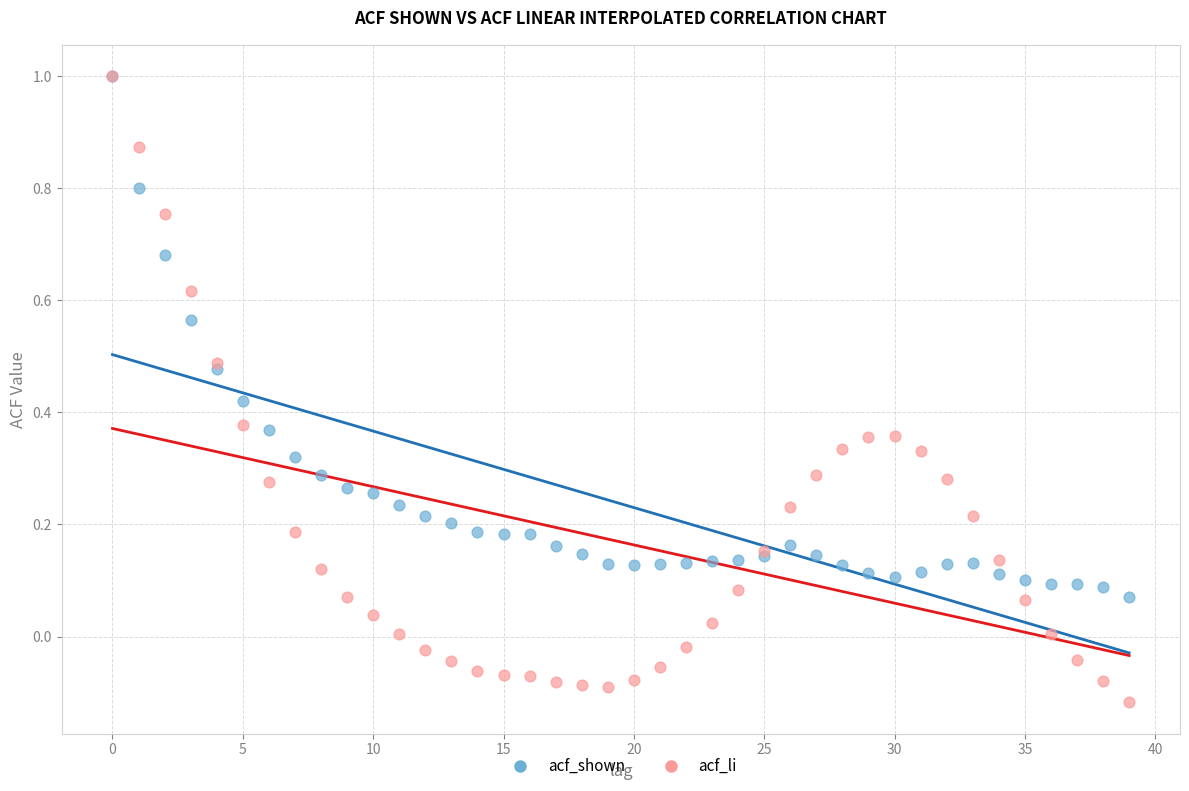

What are all the series names shown in the legend?

acf_shown, acf_li